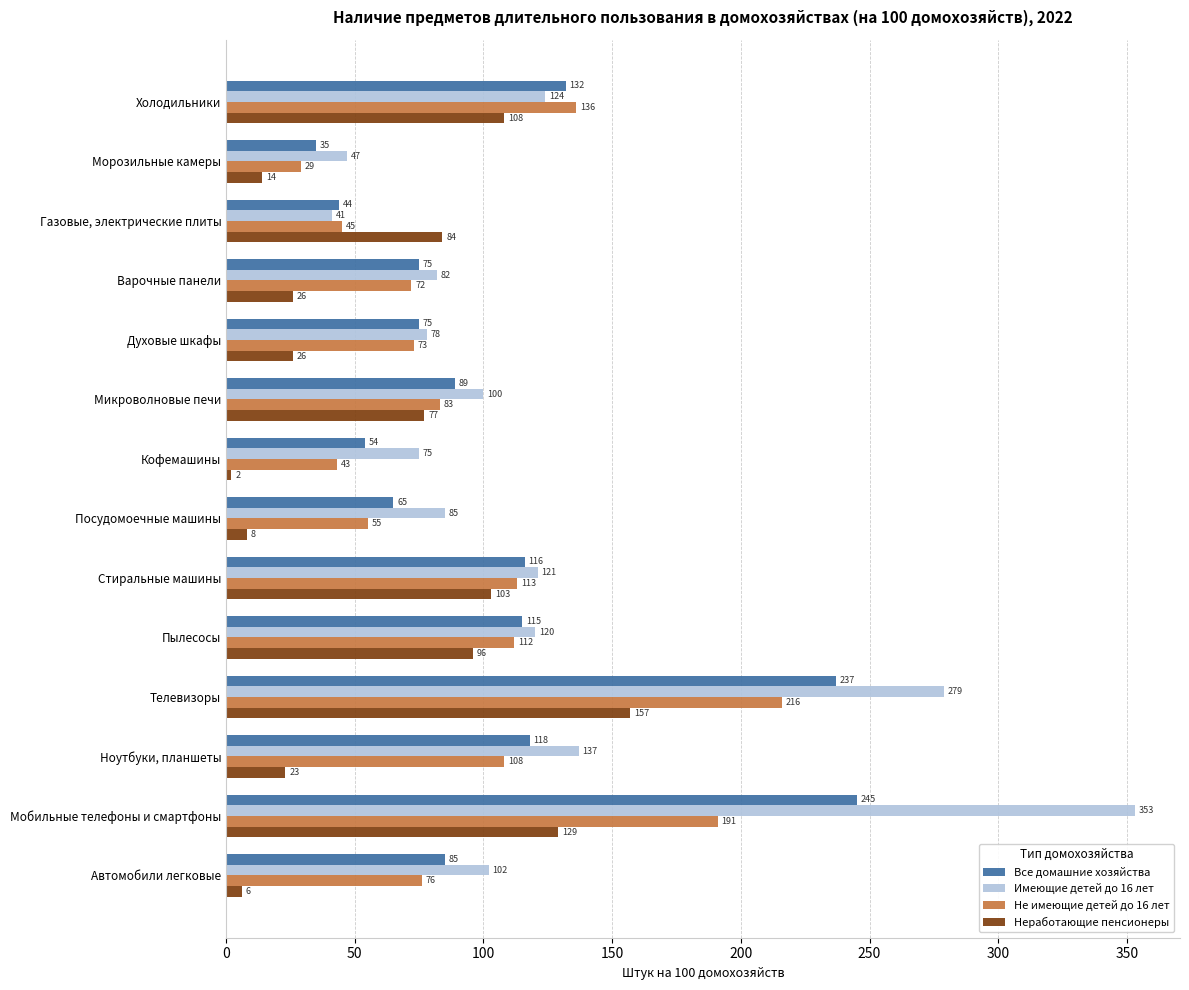

At which category is the sum across all series the highest?

Мобильные телефоны и смартфоны